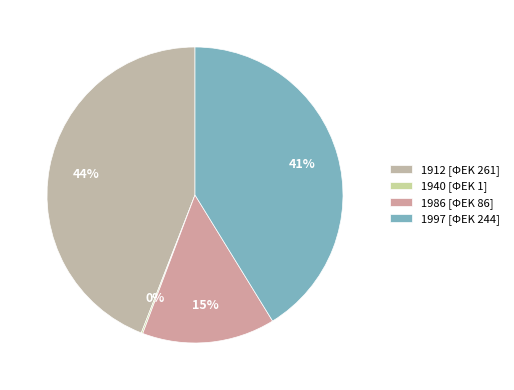

Combined, do 1986 and 1940 account for over 50%?

No